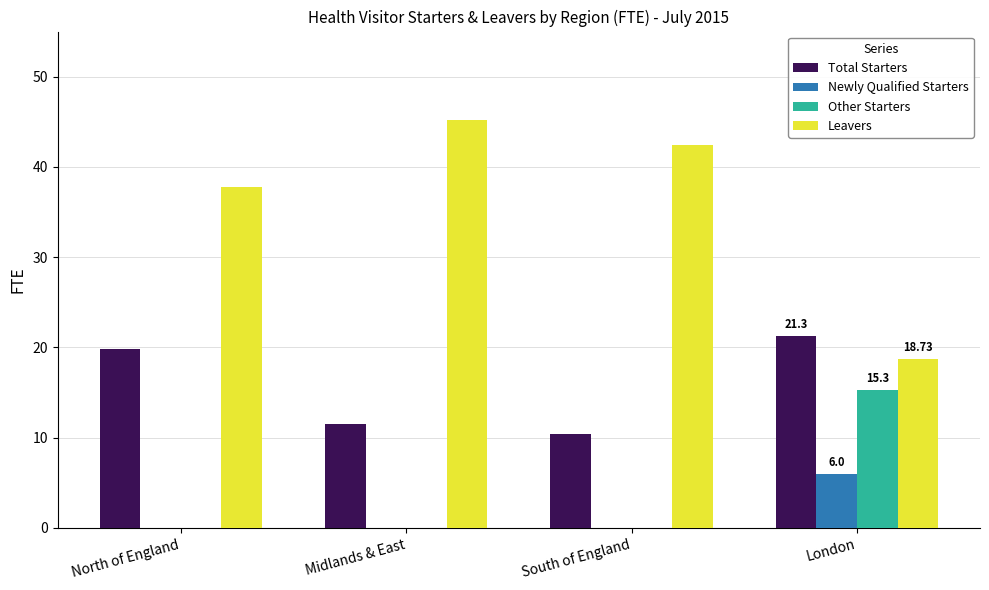

What is the total value across all series at South of England?

52.9